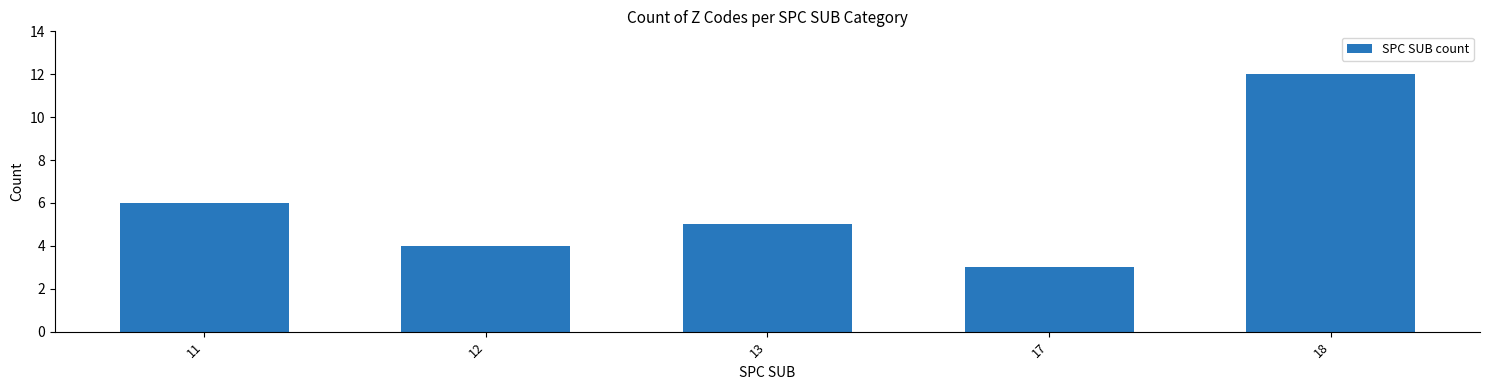

Reading left to right, what are all the values shown in this chart?

11=6	12=4	13=5	17=3	18=12